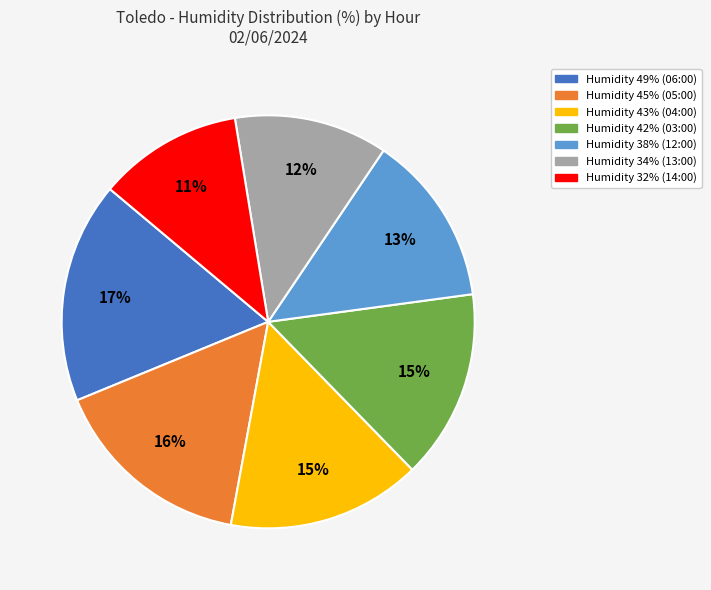

Do Humidity 38% (12:00) and Humidity 45% (05:00) together represent more than half of the pie?

No